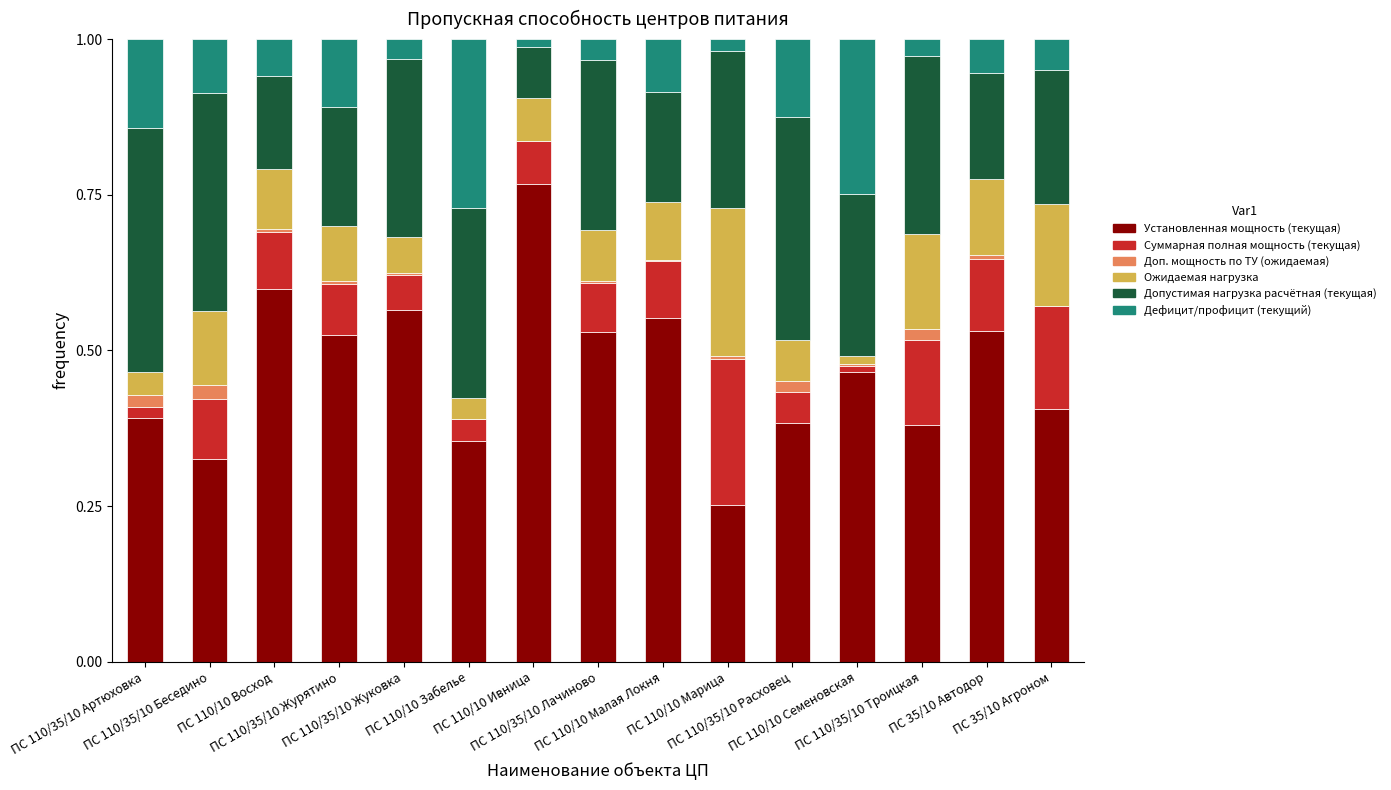

How many distinct data groups are displayed?

6